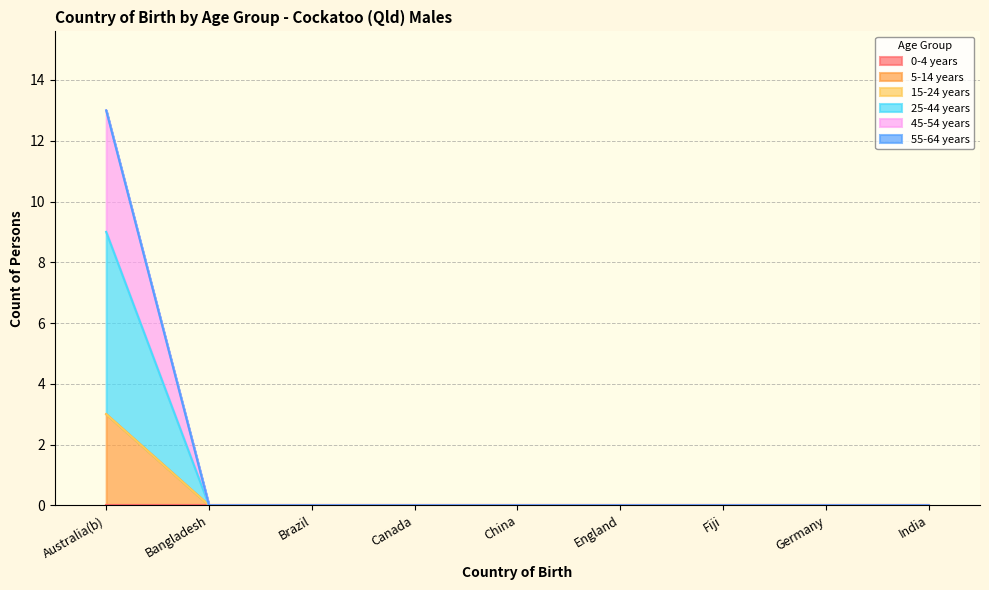

True or false: 5-14 years has more than 1 points higher than both neighbors.

False